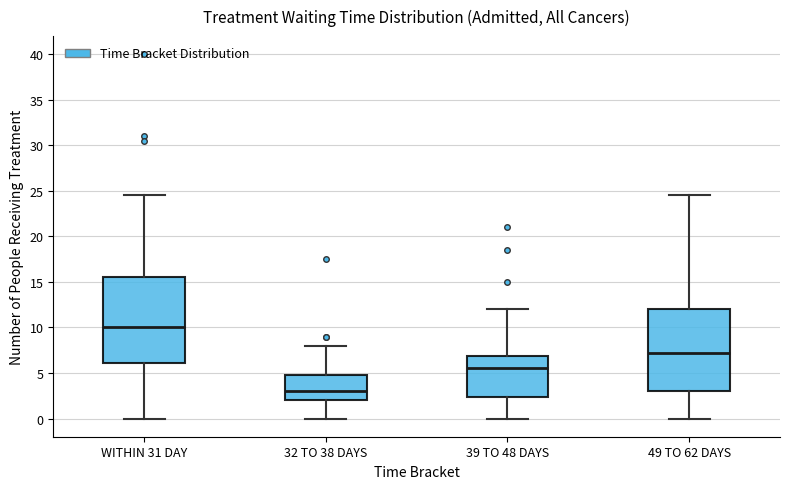

Where does the median line of the box for 39 TO 48 DAYS sit on the y-axis? The values are not printed on the chart, so give them approximately, as read against the axis.

5.5